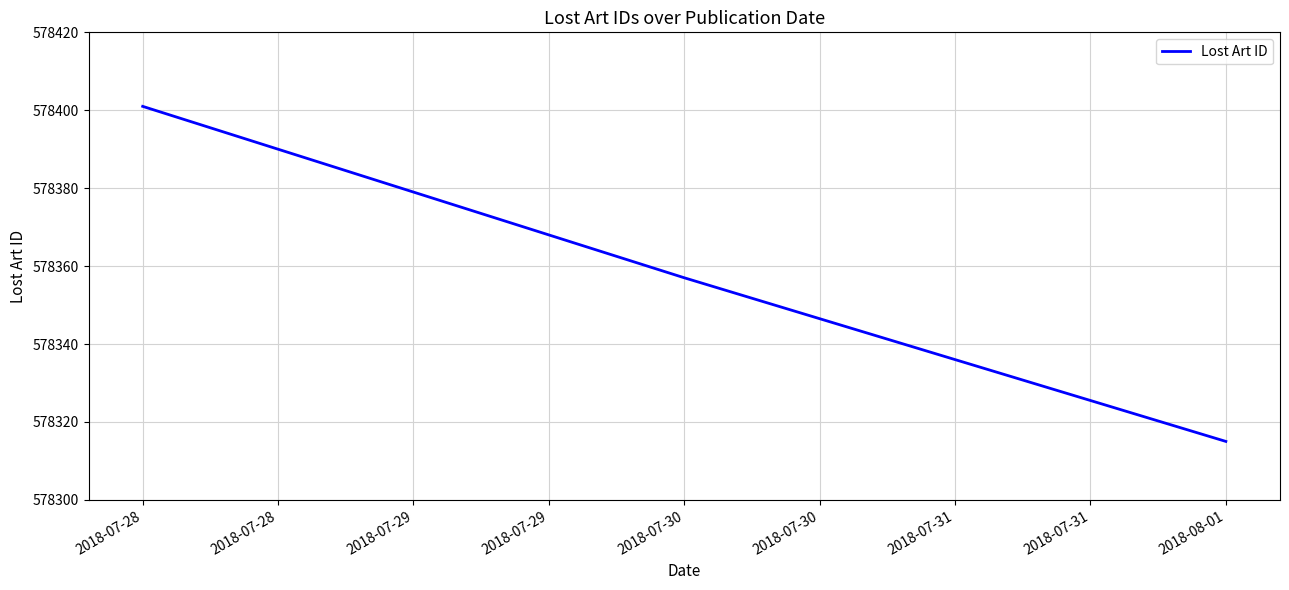

How many values are below 578357?

1